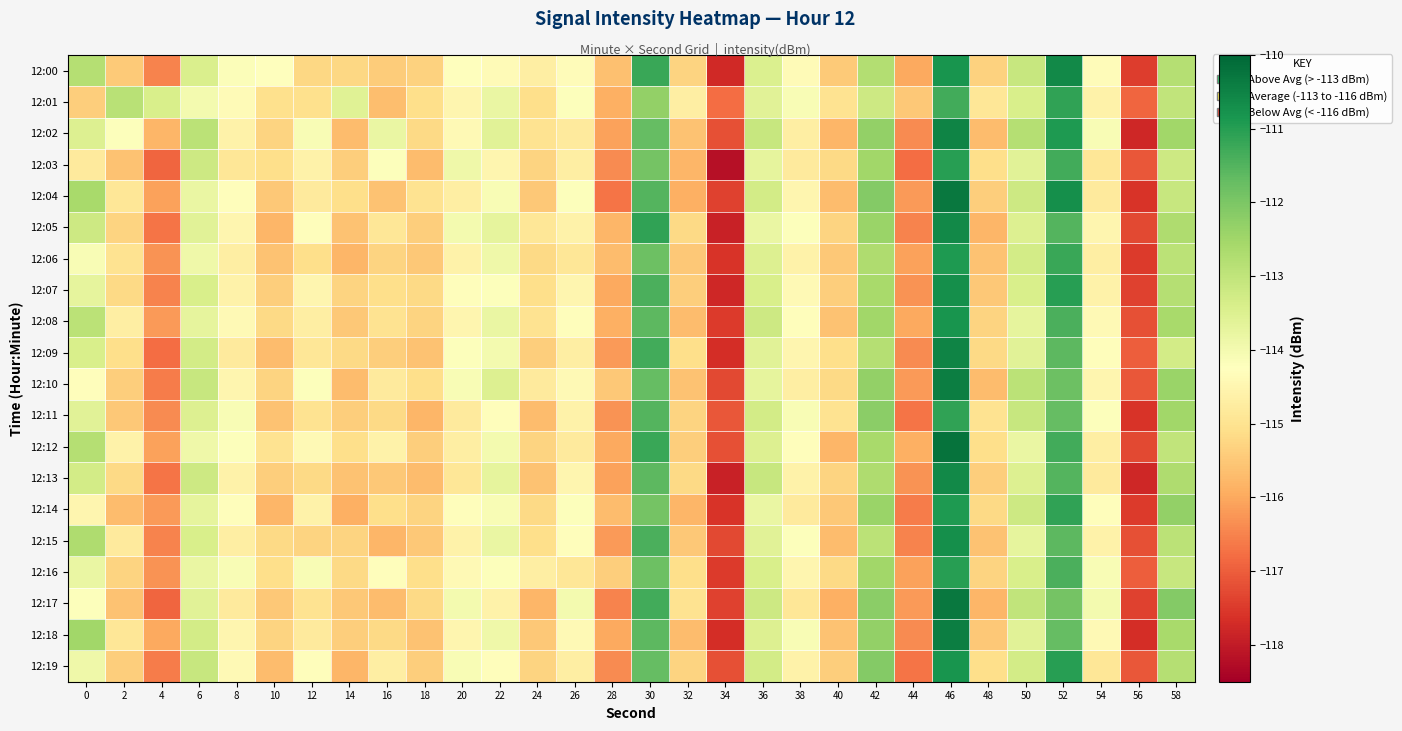

What is the total value across all series at 10?

-2306.8